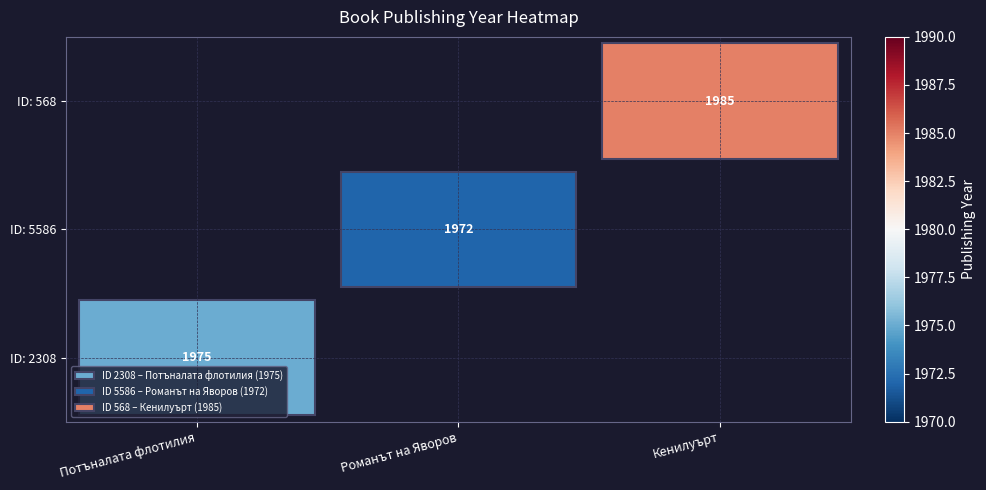

Count the number of data series in this chart.

3